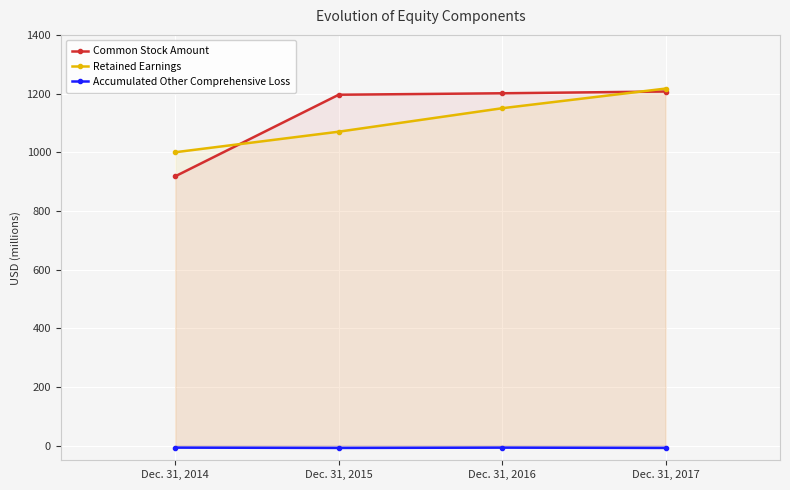

Which series has the largest total across all categories?

Common Stock Amount